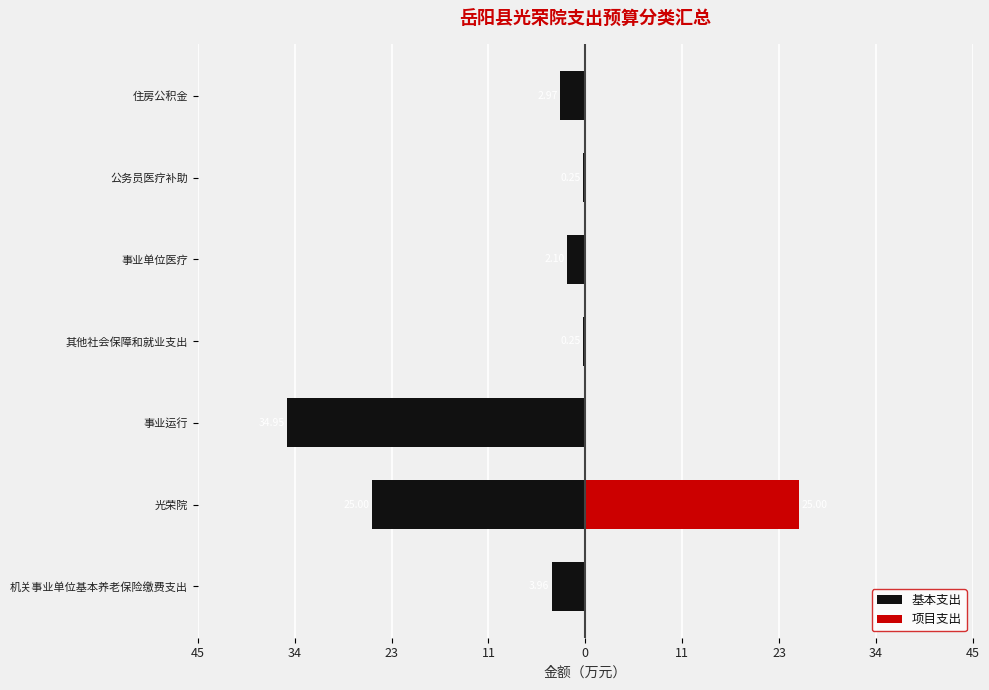

How many bars are there in total?

14